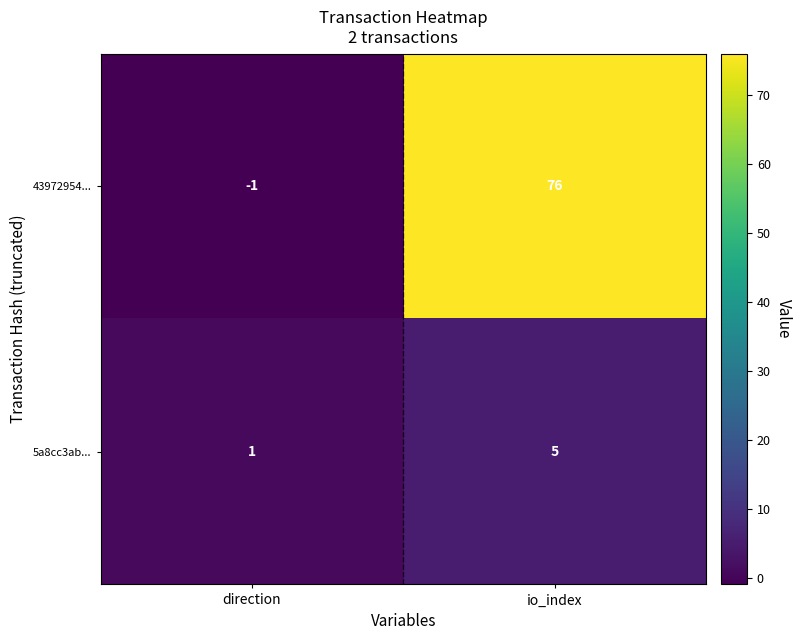

Rank the categories by 43972954... value from highest to lowest.

io_index, direction